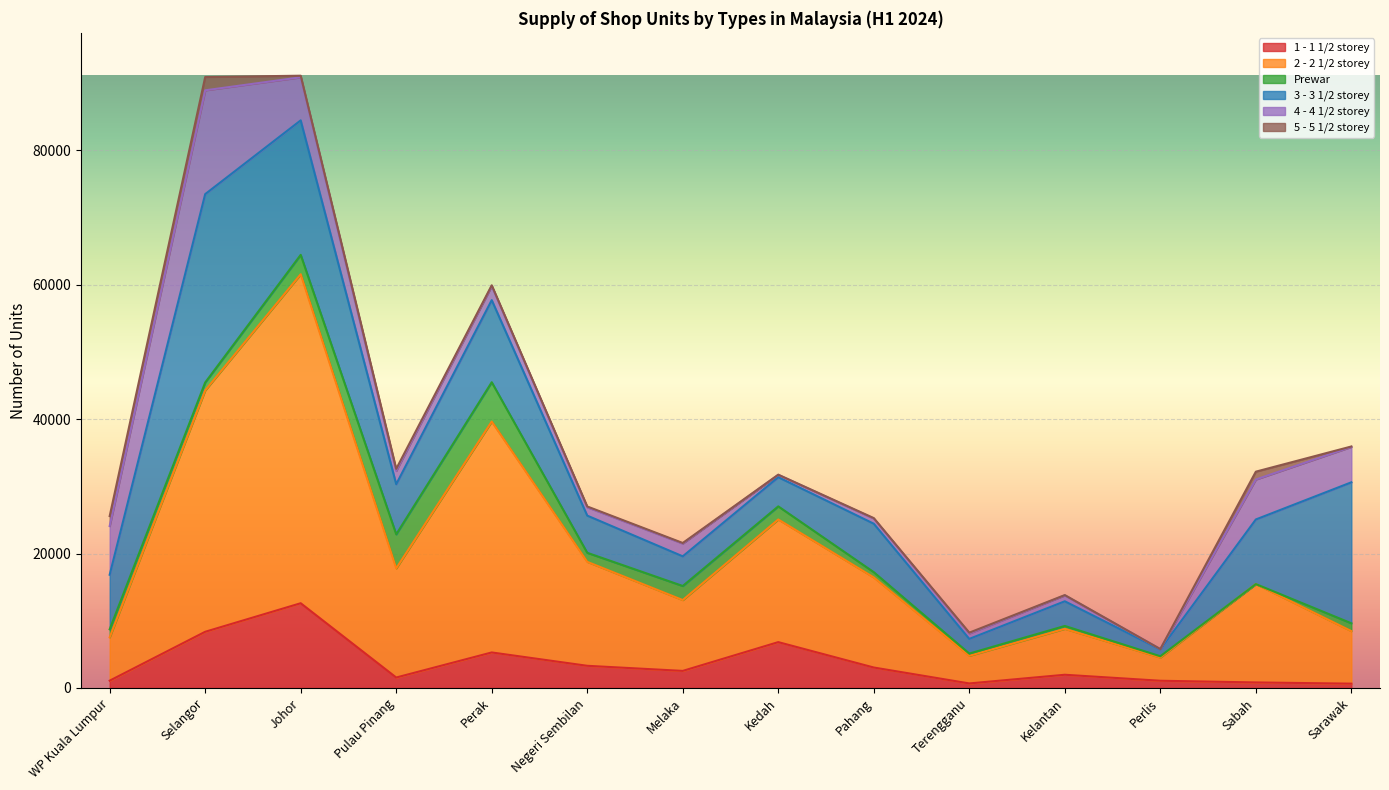

What position from the left is Melaka?

7